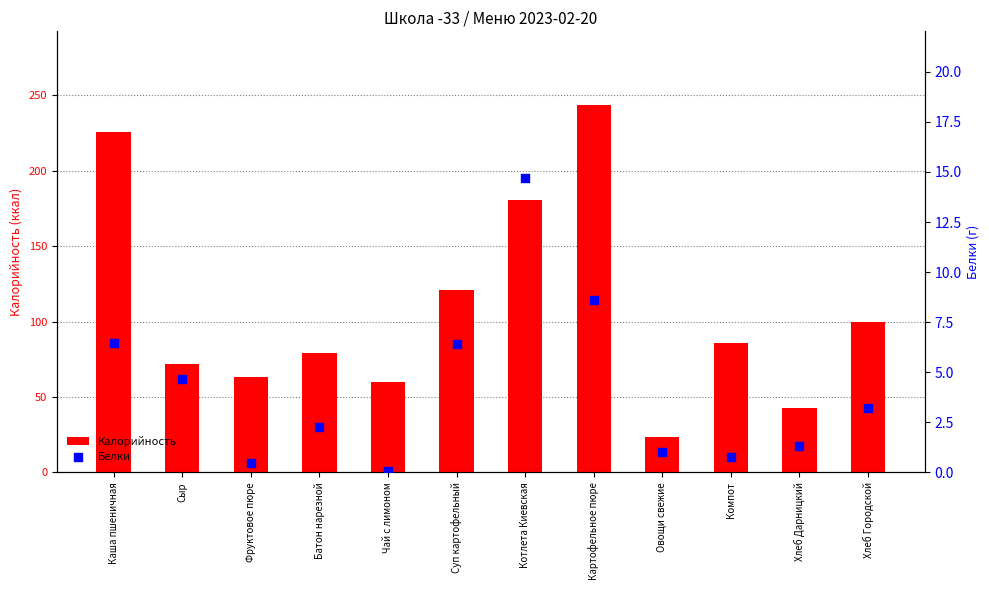

What are all the series names shown in the legend?

Калорийность, Белки